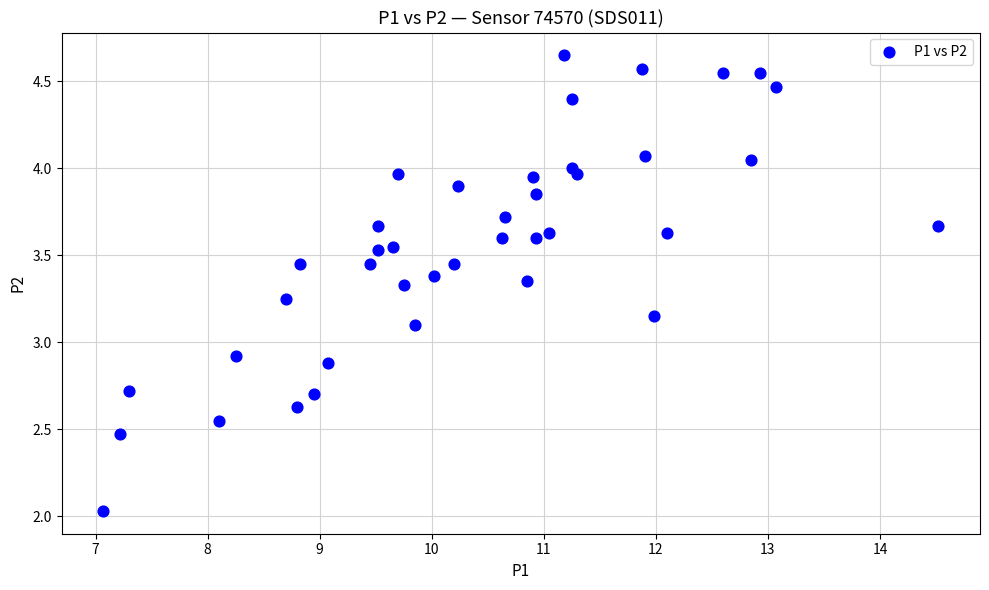

What is the range of X values (max minus min)?

7.4